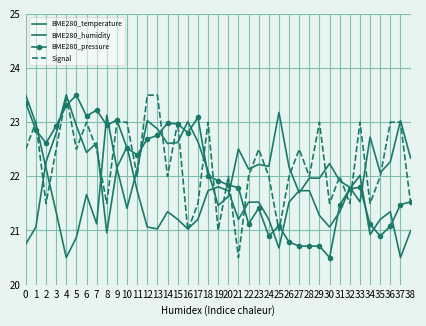

Count the number of categories in the chart.

39